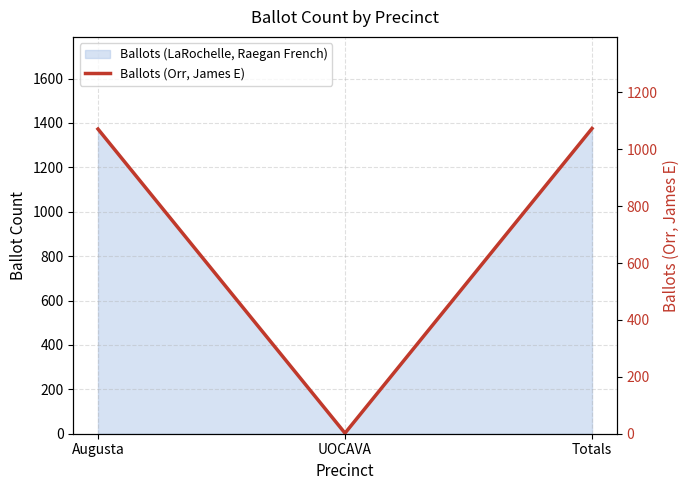

What is the label of the 2nd point from the left?

UOCAVA